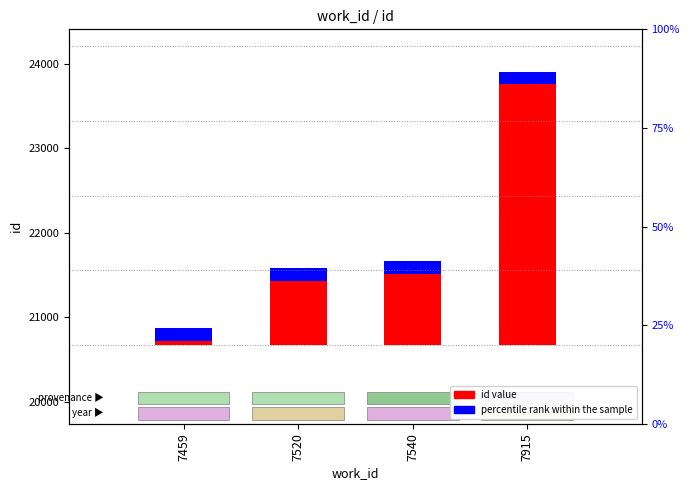

Rank the series by their average value, from lowest to highest.

percentile rank within sample, id value